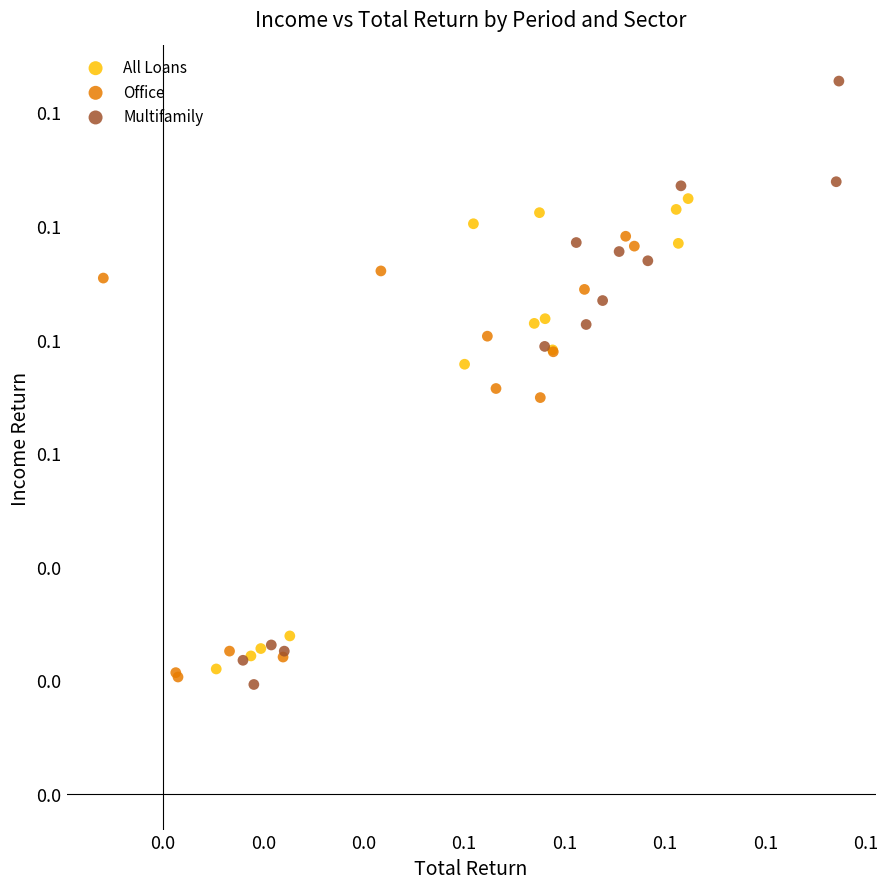

Which series reaches the minimum Y coordinate?

Multifamily